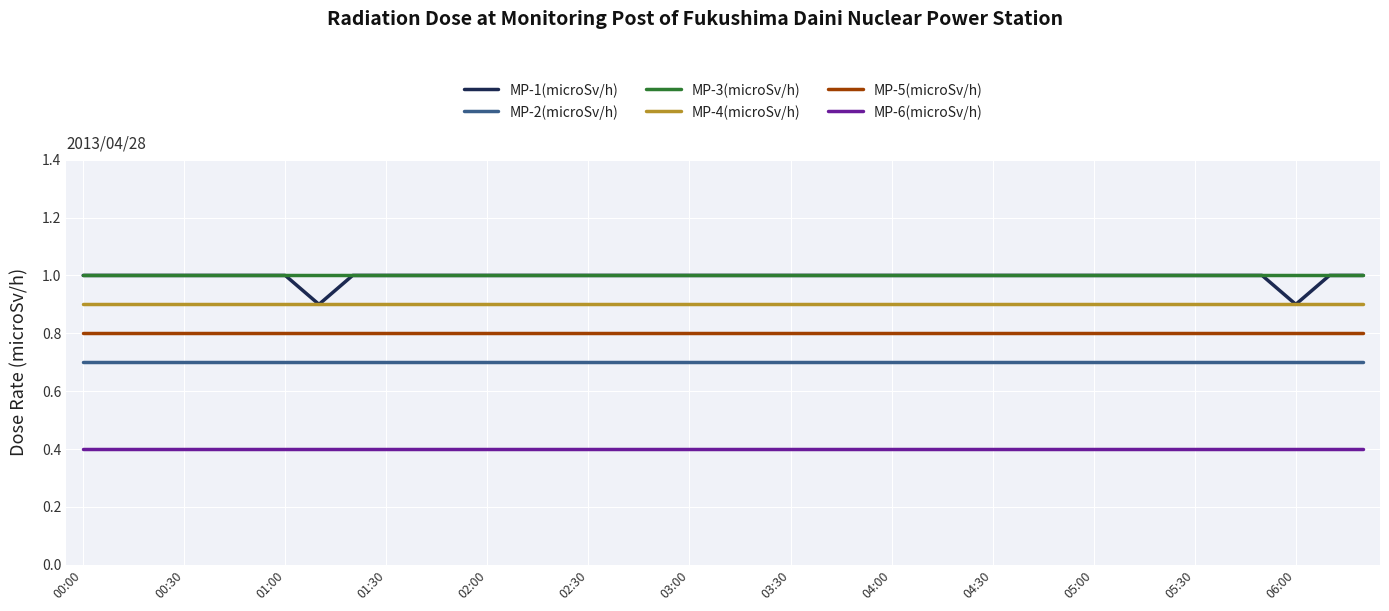

True or false: MP-1(microSv/h) and MP-5(microSv/h) intersect in this chart.

False